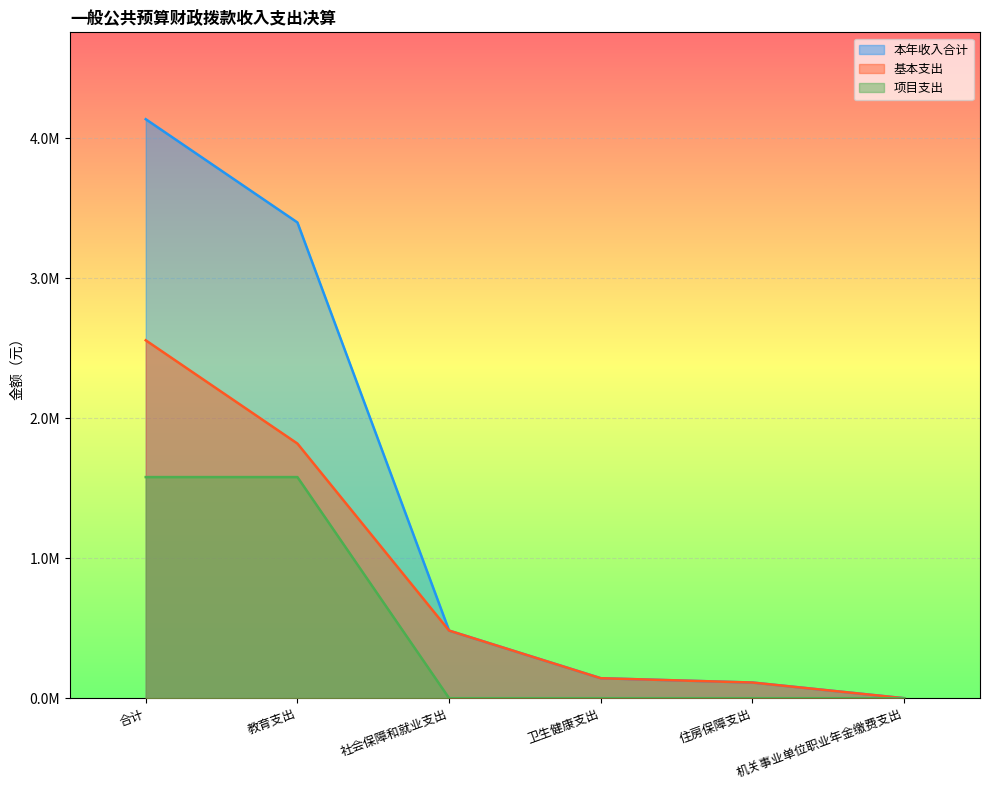

What is the difference between the maximum and minimum values in the 本年收入合计 series?

4137467.9